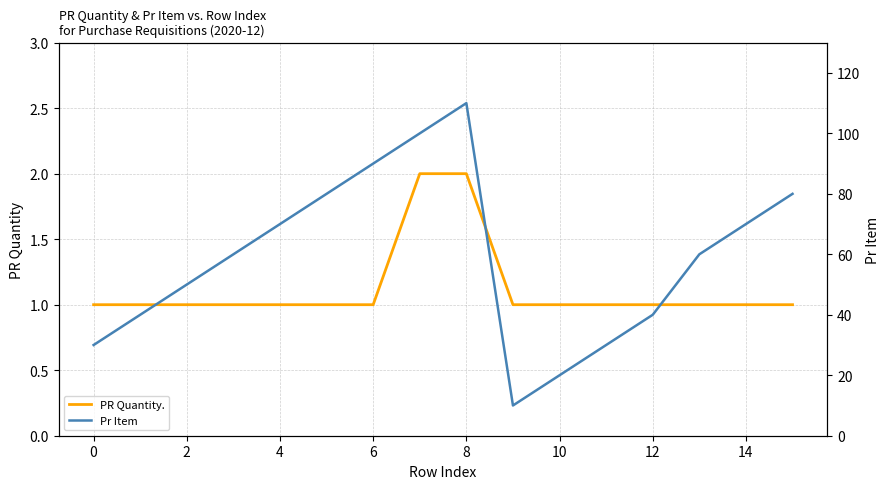

Is it true that PR Quantity. equals 1 at 10?

True